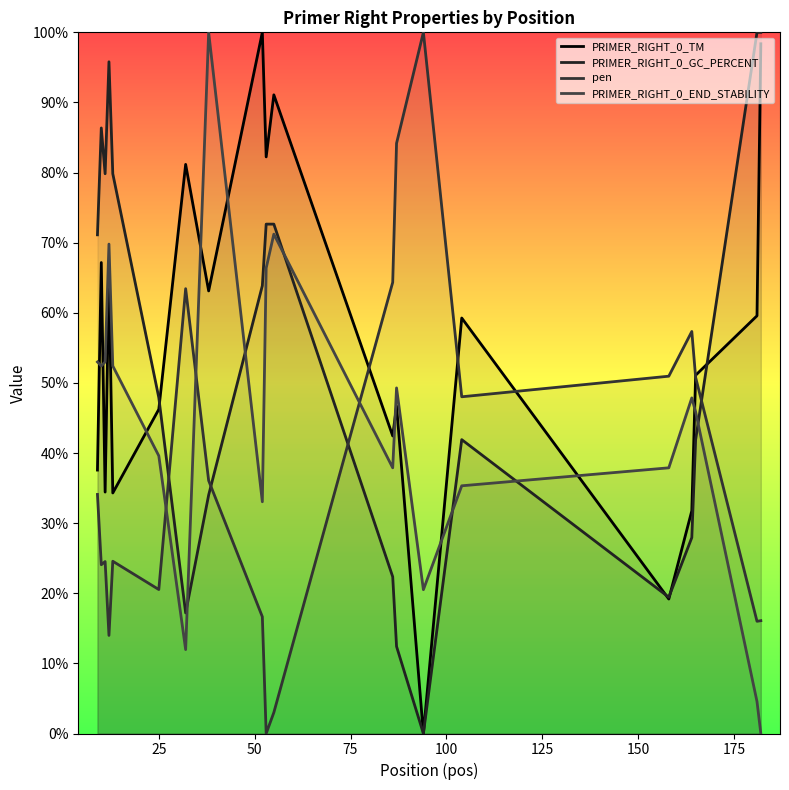

How many lines are shown in the chart?

4